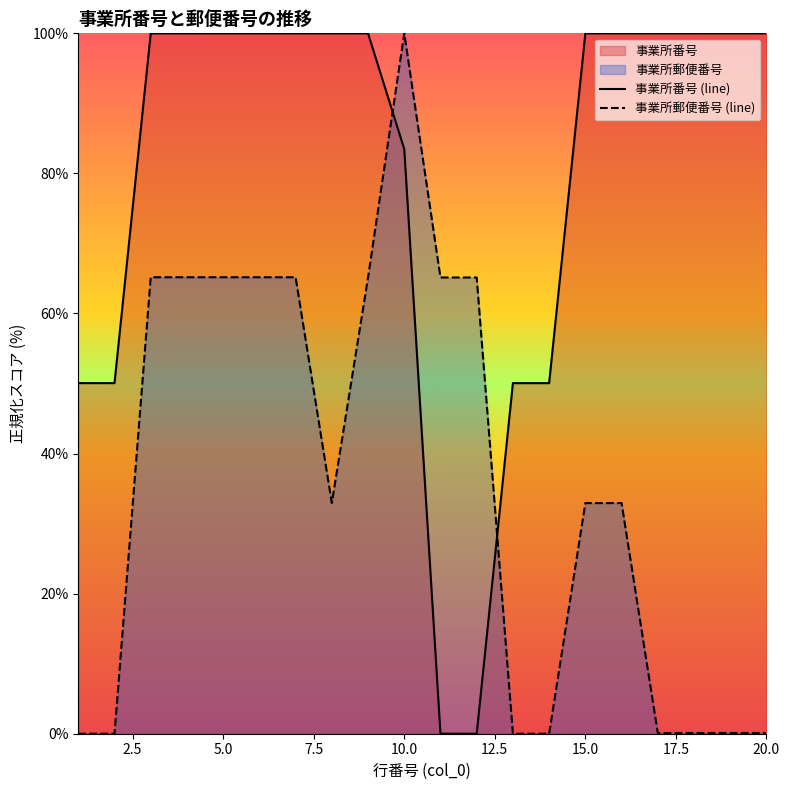

True or false: 事業所番号 (line) and 事業所郵便番号 (line) intersect in this chart.

True